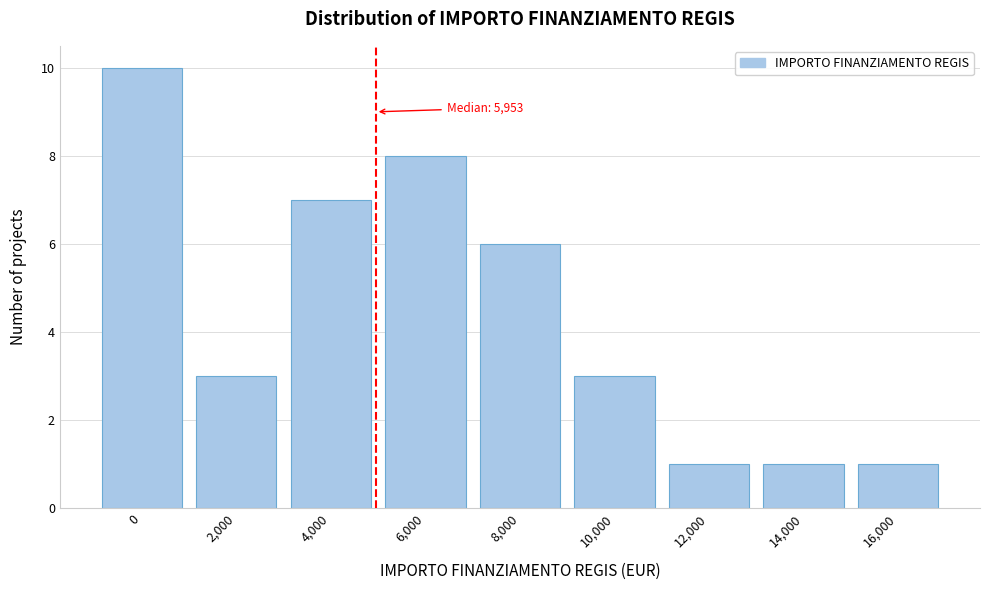

Reading left to right, transcribe all the data shown in this chart.

0=10	2,000=3	4,000=7	6,000=8	8,000=6	10,000=3	12,000=1	14,000=1	16,000=1